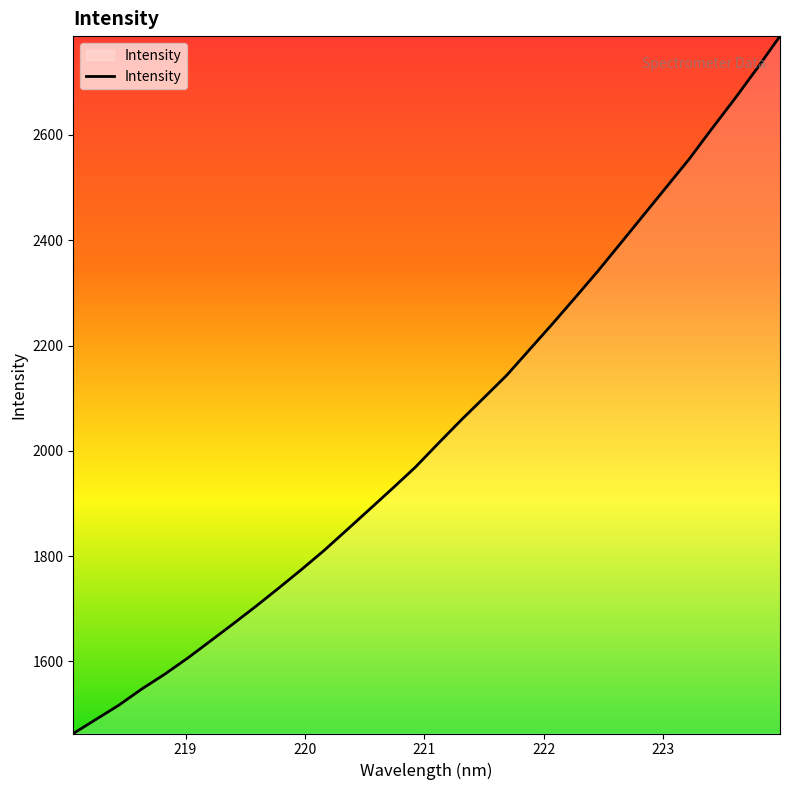

What is the difference between the maximum and minimum values?

1324.6